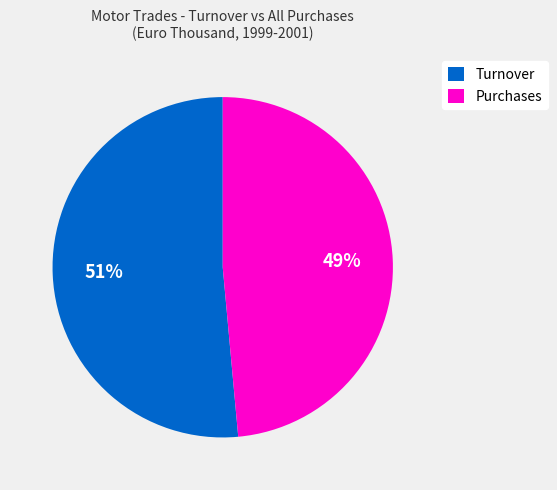

To the nearest percent, what portion does Purchases represent?

49%